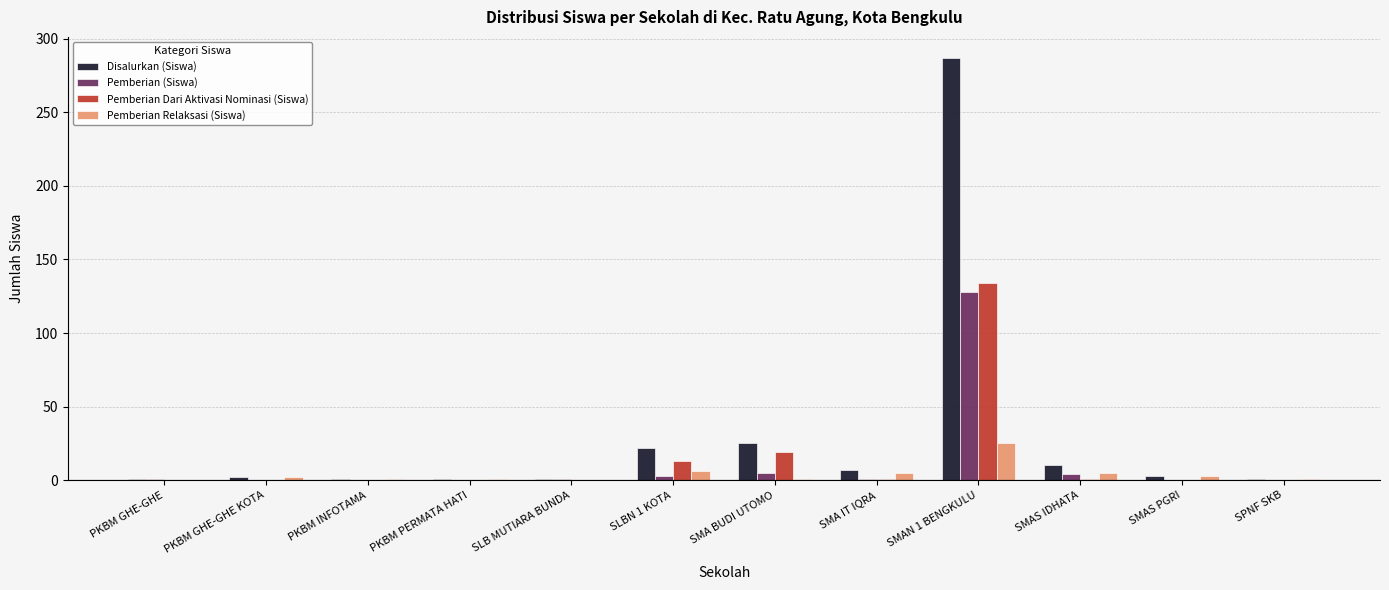

What is the sum of all Pemberian (Siswa) values?

143